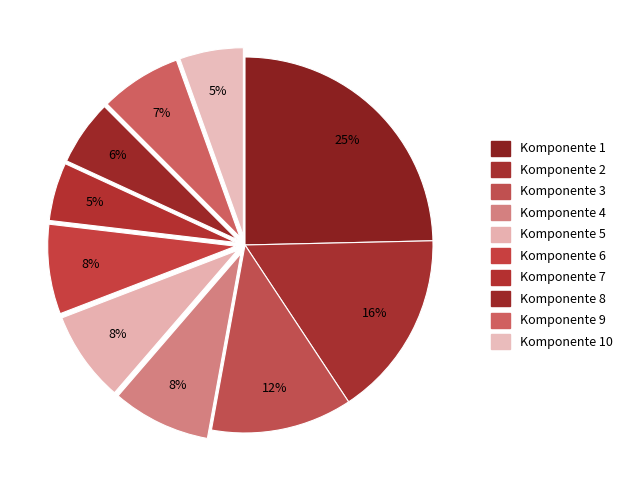

Which category has the biggest portion of the pie?

Komponente 1